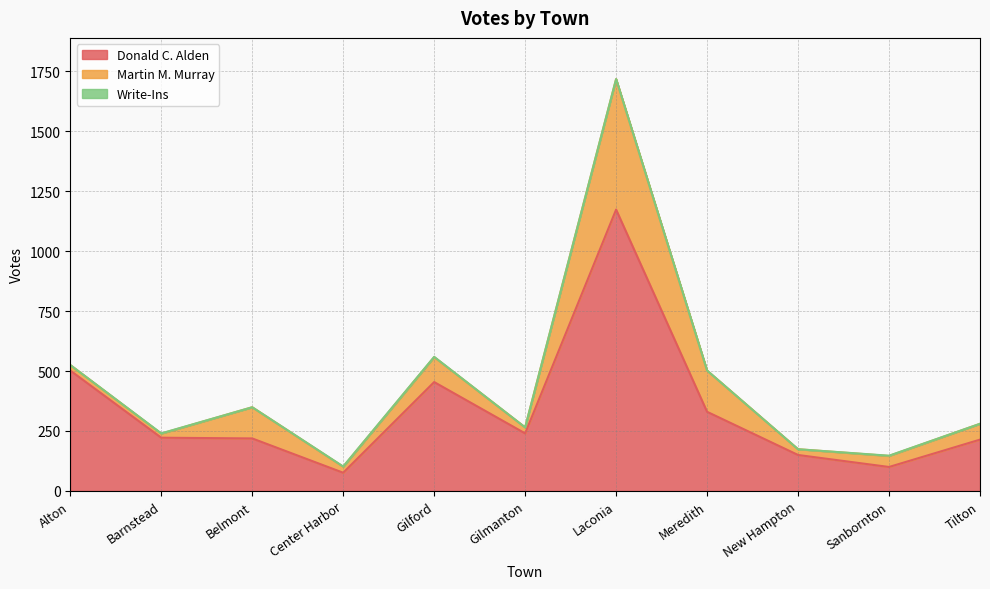

True or false: Write-Ins and Donald C. Alden intersect in this chart.

False